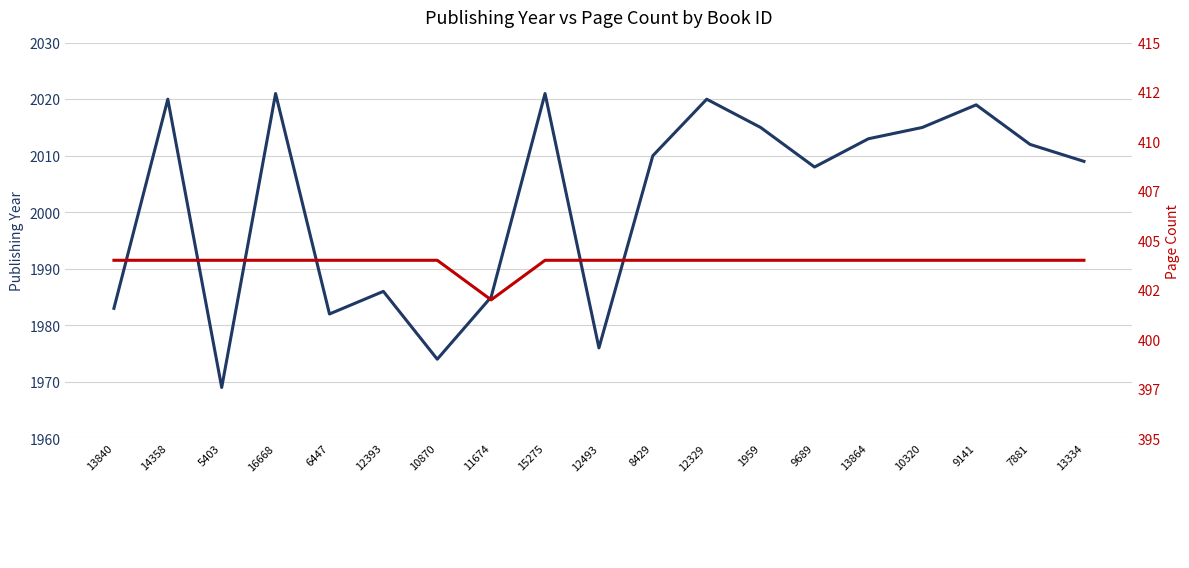

What is the difference between the maximum and minimum values in the Publishing Year series?

52